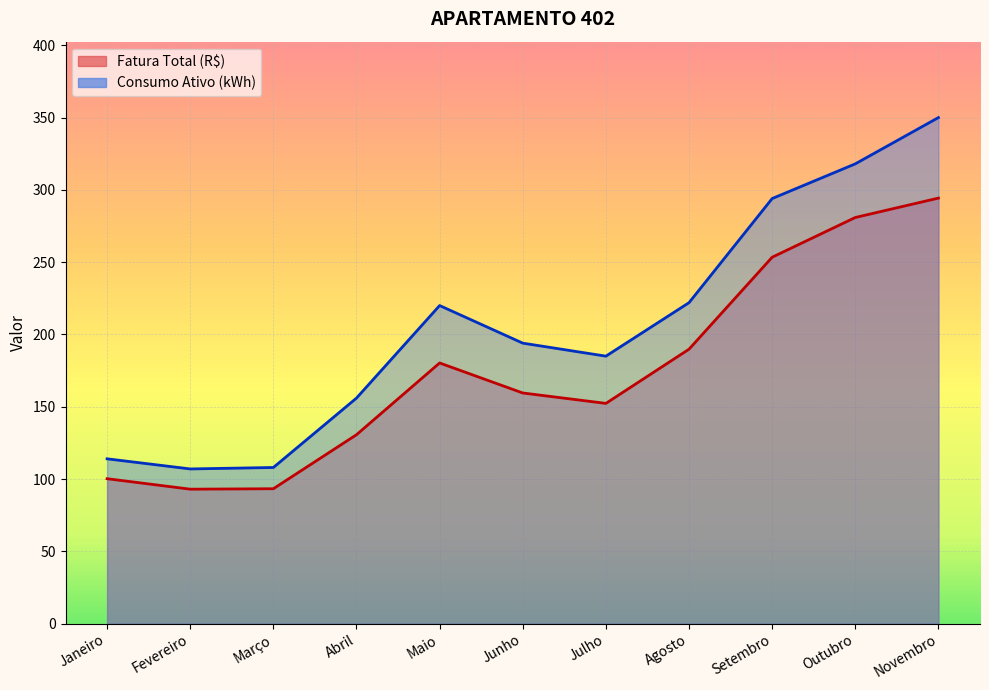

Reading left to right, extract all data points from this chart.

Fatura Total (R$): Janeiro=100.2	Fevereiro=93.0	Março=93.3	Abril=130.7	Maio=180.3	Junho=159.5	Julho=152.3	Agosto=189.8	Setembro=253.4	Outubro=280.9	Novembro=294.3
Consumo Ativo (kWh): Janeiro=114.0	Fevereiro=107.0	Março=108.0	Abril=156.0	Maio=220.0	Junho=194.0	Julho=185.0	Agosto=222.0	Setembro=294.0	Outubro=318.0	Novembro=350.0